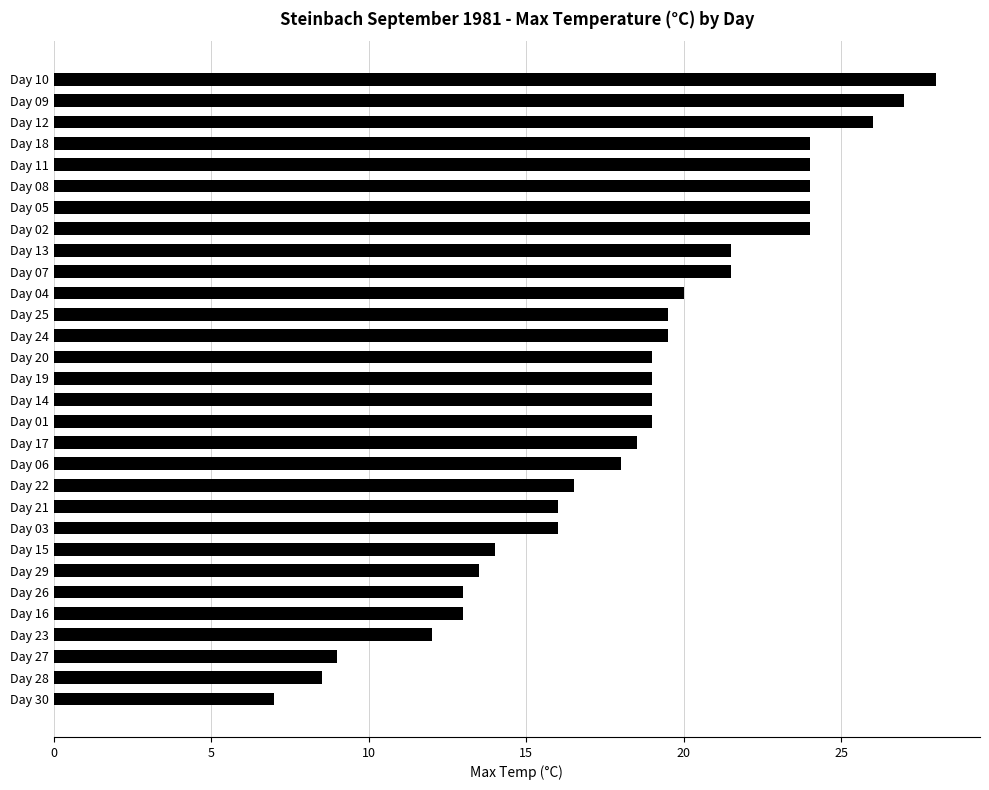

Reading top to bottom, transcribe all the data shown in this chart.

Day 10=28.0	Day 09=27.0	Day 12=26.0	Day 18=24.0	Day 11=24.0	Day 08=24.0	Day 05=24.0	Day 02=24.0	Day 13=21.5	Day 07=21.5	Day 04=20.0	Day 25=19.5	Day 24=19.5	Day 20=19.0	Day 19=19.0	Day 14=19.0	Day 01=19.0	Day 17=18.5	Day 06=18.0	Day 22=16.5	Day 21=16.0	Day 03=16.0	Day 15=14.0	Day 29=13.5	Day 26=13.0	Day 16=13.0	Day 23=12.0	Day 27=9.0	Day 28=8.5	Day 30=7.0